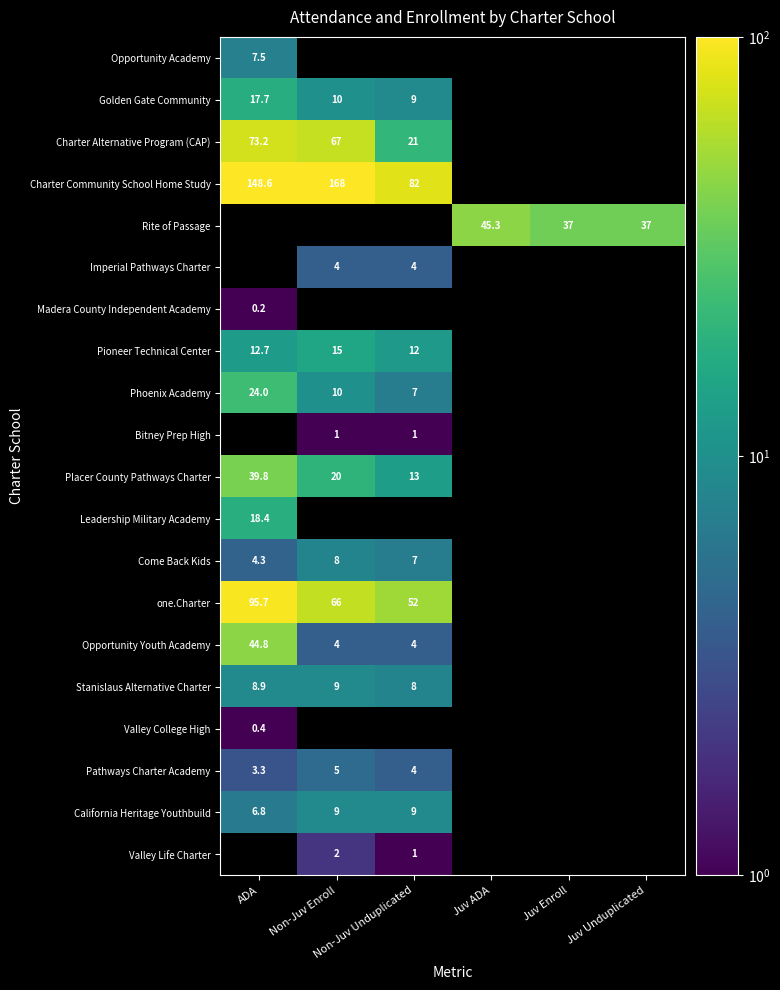

At how many categories does at least one series exceed 147?

2